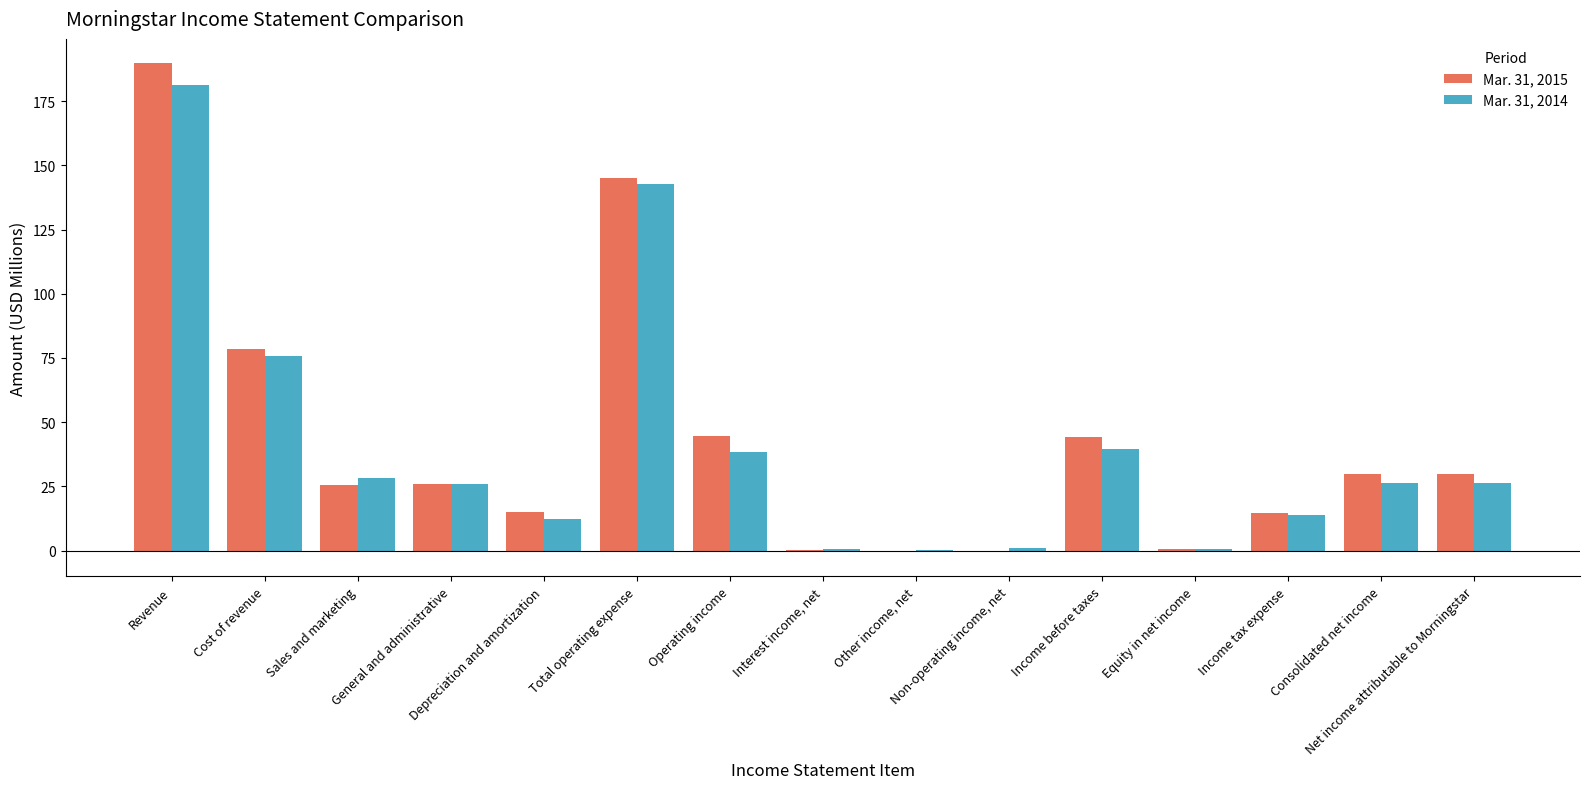

What is the sum of all Mar. 31, 2014 values?

613.3